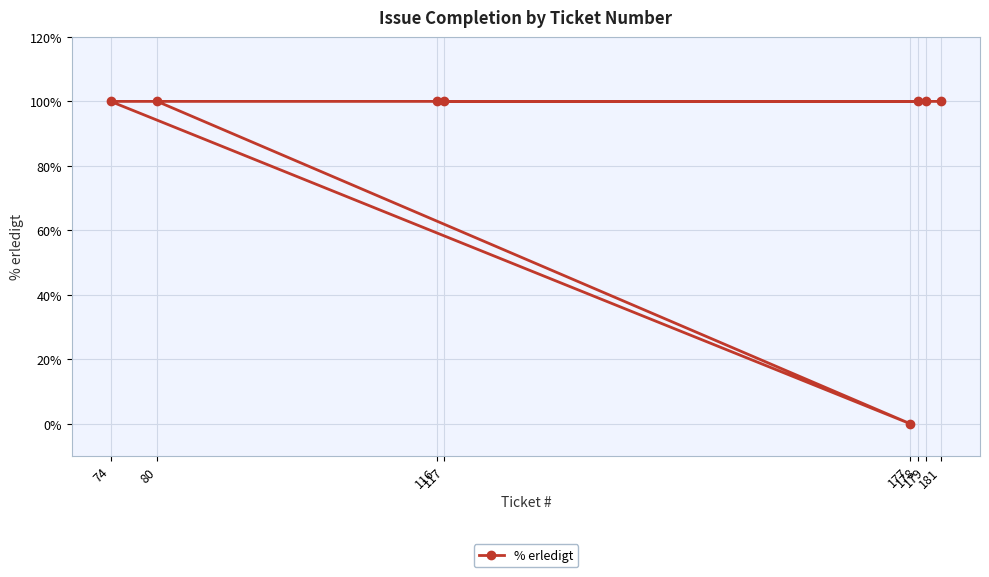

What is the ratio of the value at 74 to the value at 116?

1.0